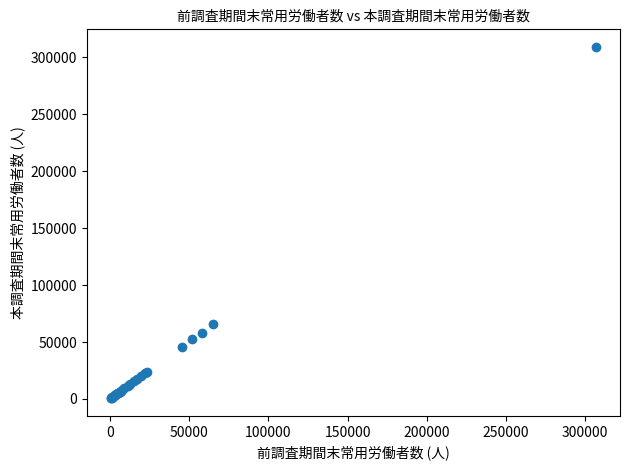

What Y value in the scatter plot is closest to 154861?

65969